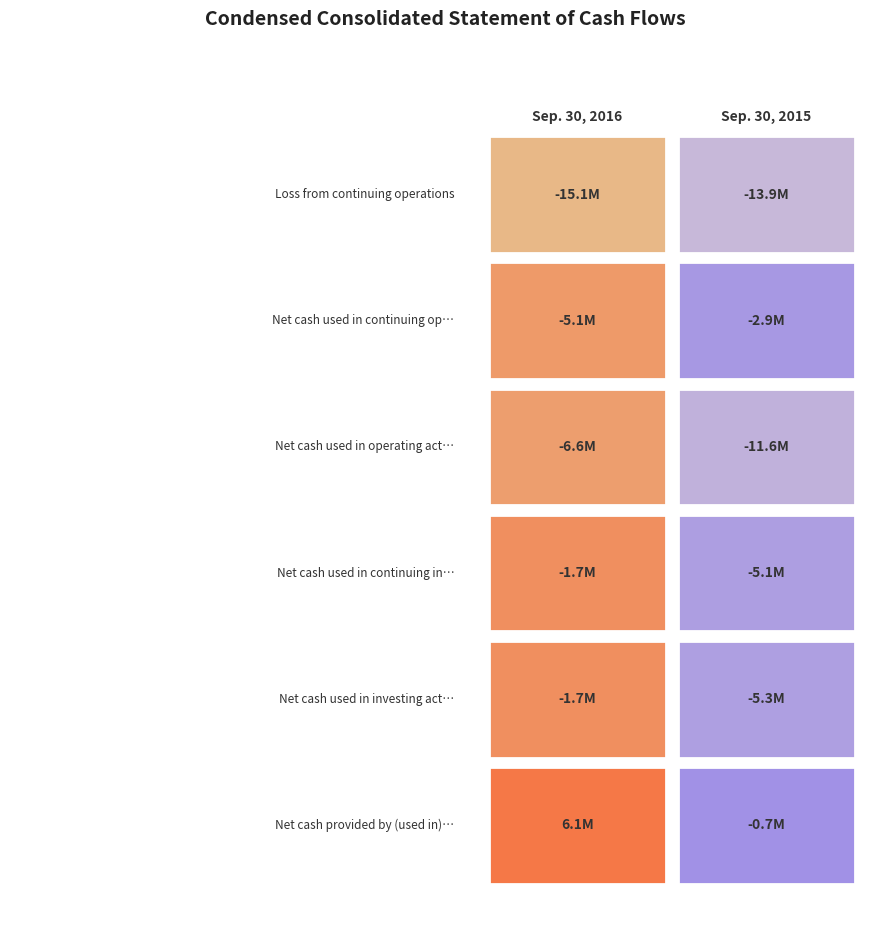

What is the highest value of the Sep. 30, 2015 series?

-729465